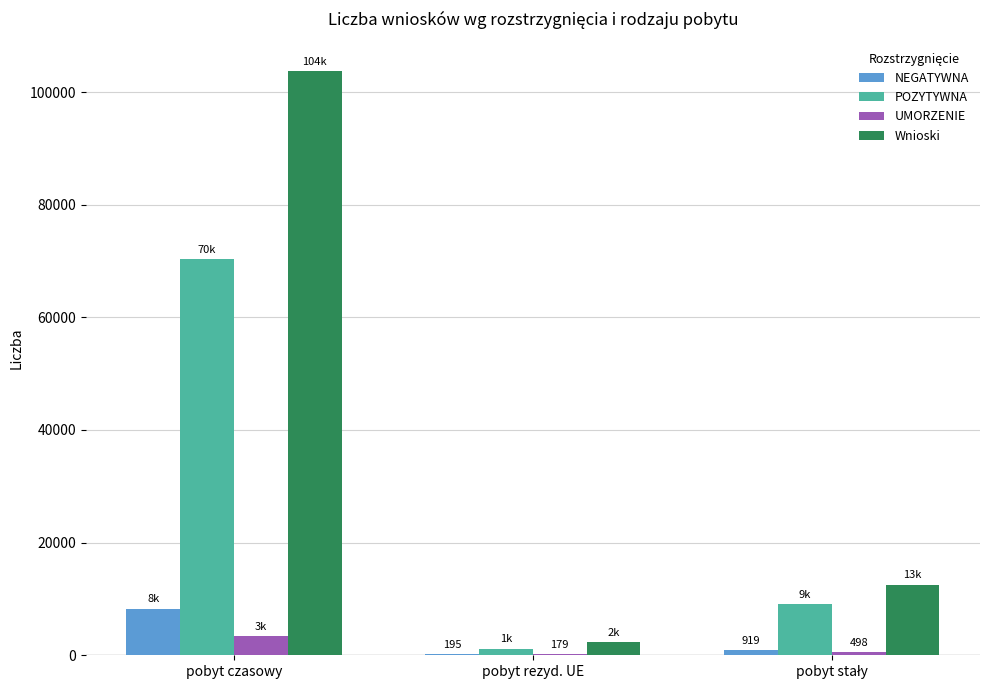

True or false: POZYTYWNA has a value of 70397 at pobyt czasowy.

True